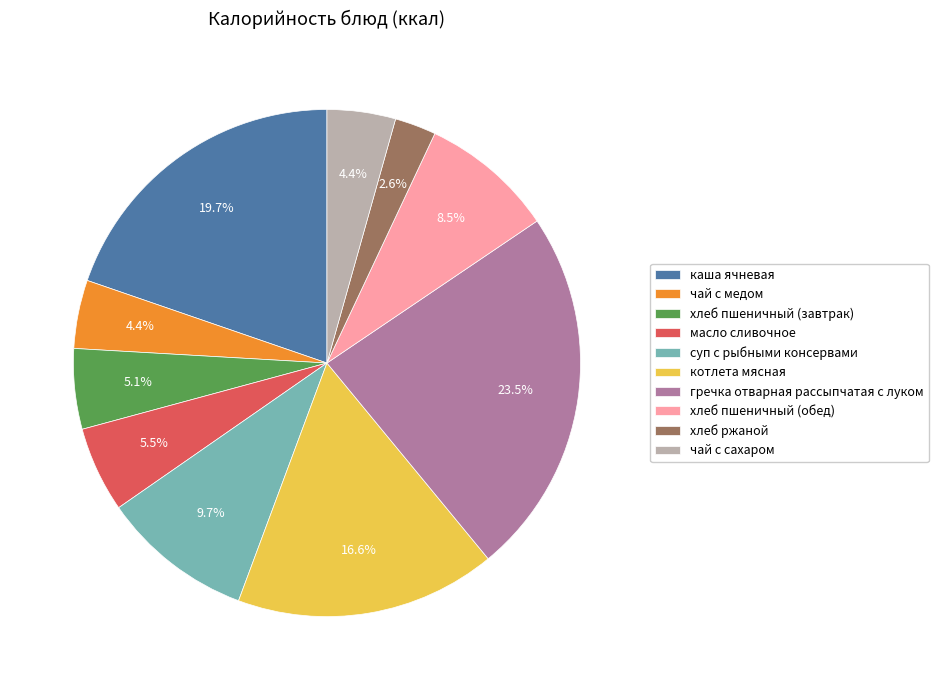

Does гречка отварная рассыпчатая с луком represent more than half of the total?

No